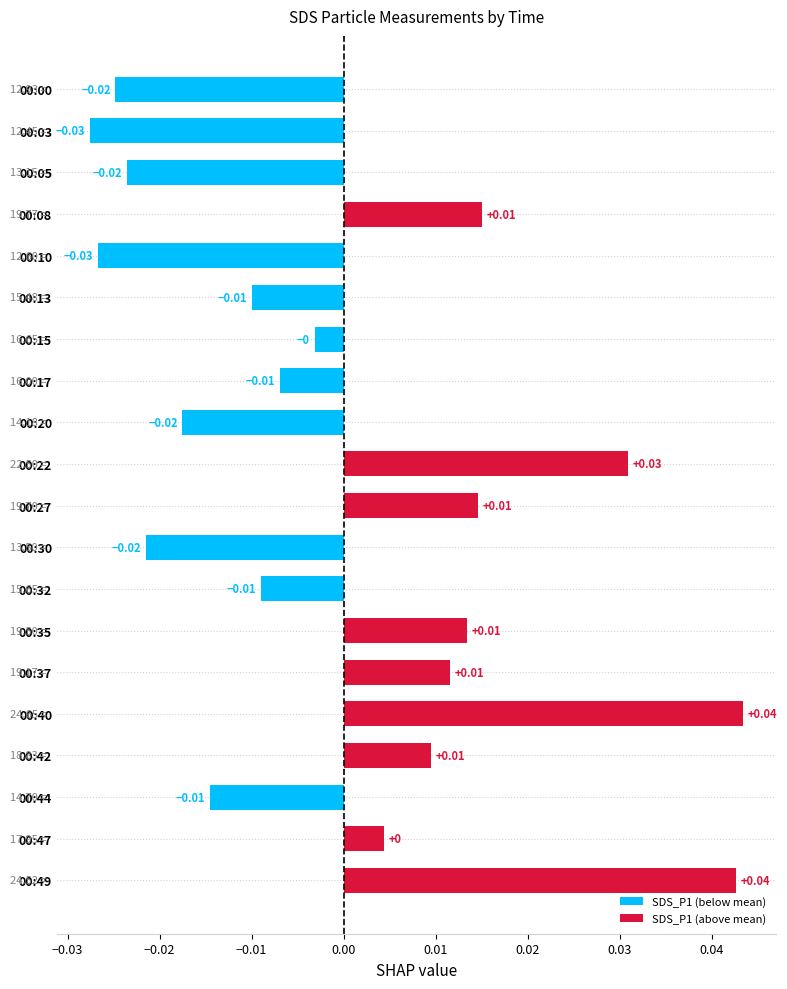

How many categories are shown in the chart?

20